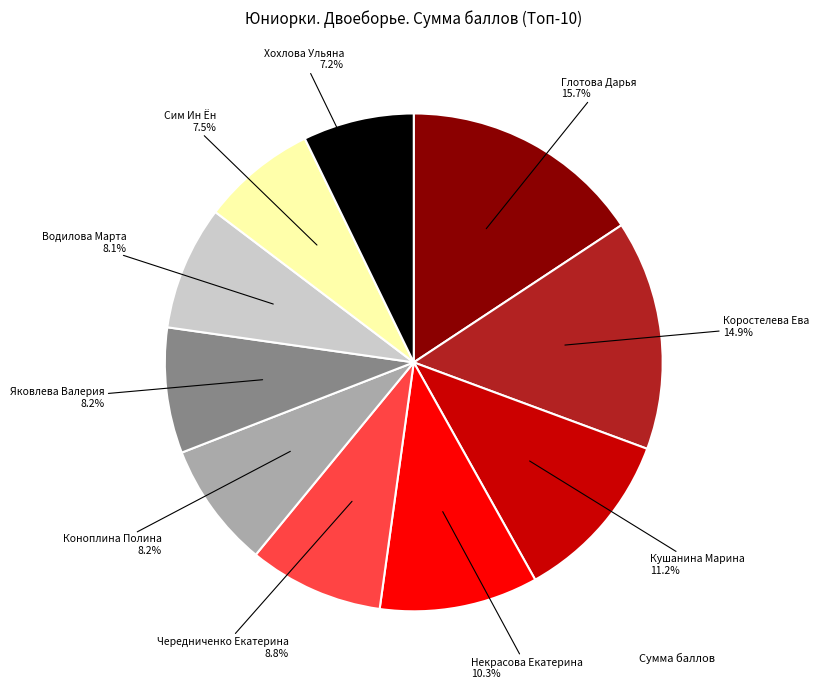

Count the number of slices in the pie.

10